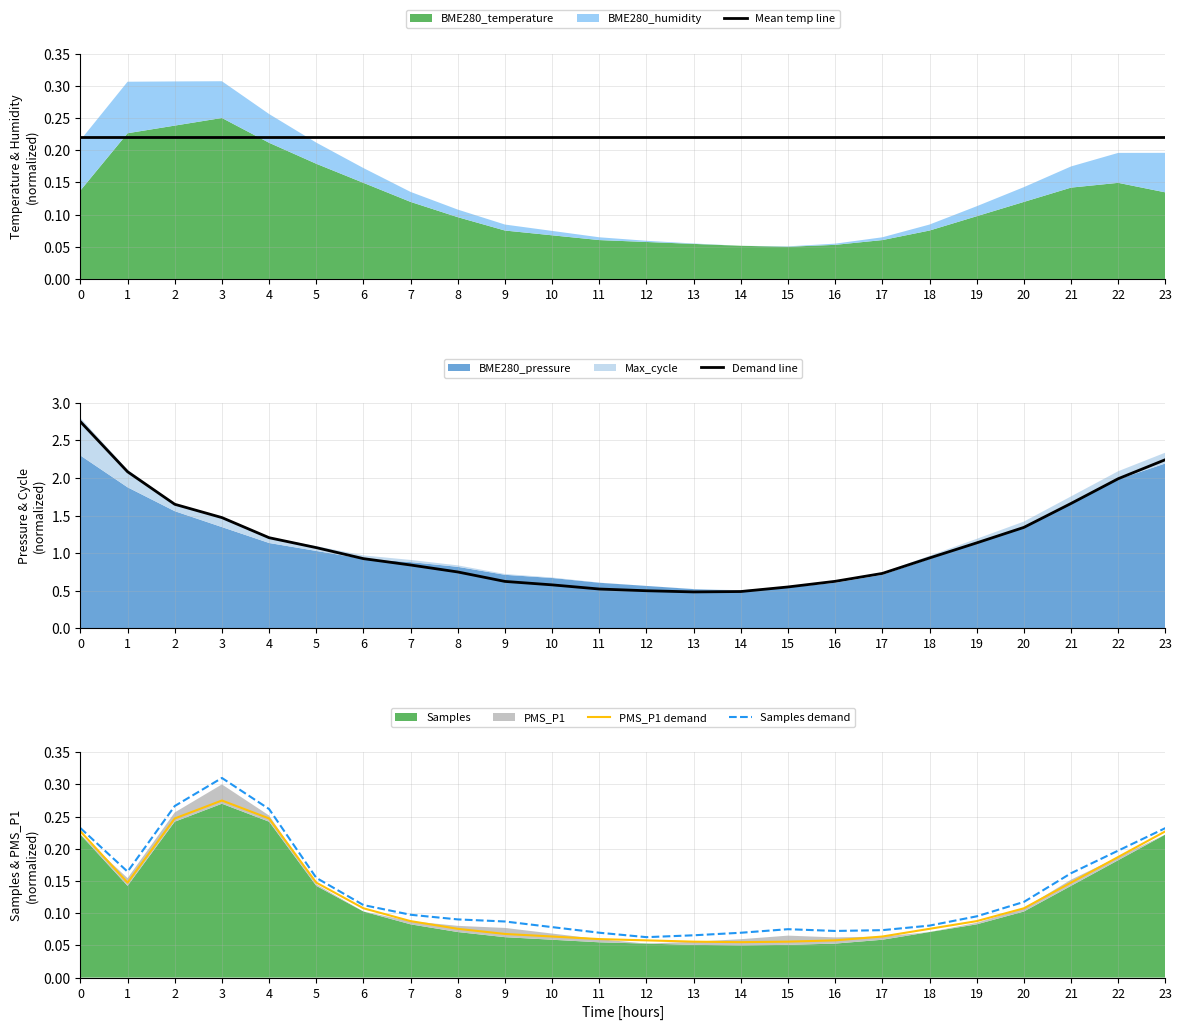

At how many categories does at least one series exceed 1?

11